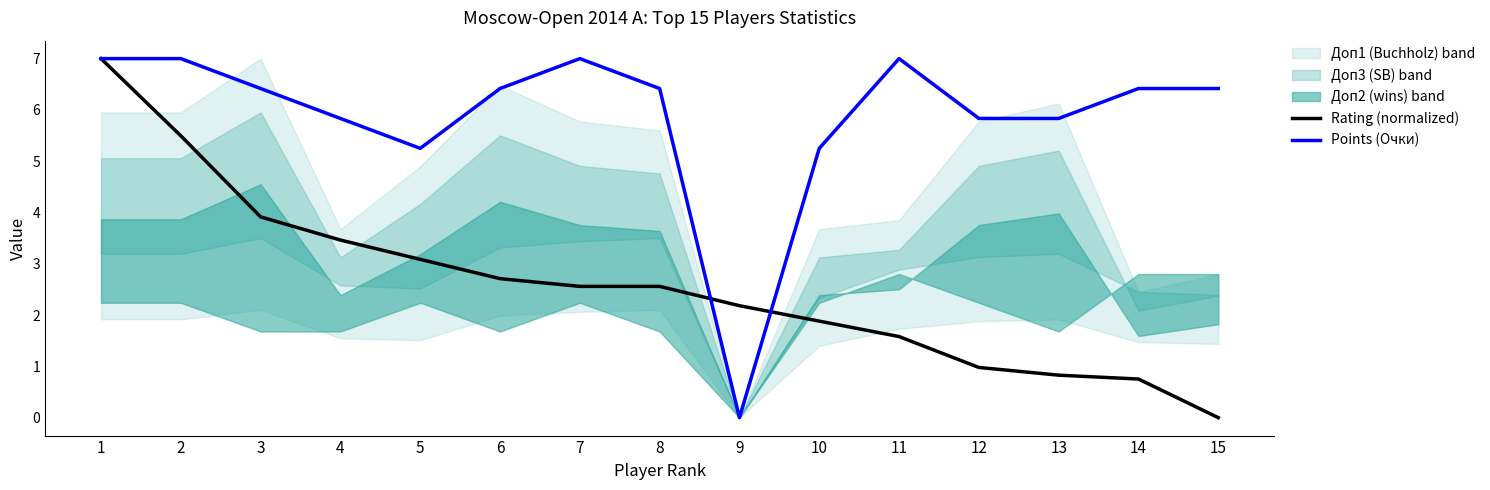

Reading right to left, extract all data points from this chart.

Rating (normalized): 15=0.0	14=0.8	13=0.8	12=1.0	11=1.6	10=1.9	9=2.2	8=2.6	7=2.6	6=2.7	5=3.1	4=3.5	3=3.9	2=5.5	1=7.0
Points (Очки): 15=6.4	14=6.4	13=5.8	12=5.8	11=7.0	10=5.2	9=0.0	8=6.4	7=7.0	6=6.4	5=5.2	4=5.8	3=6.4	2=7.0	1=7.0